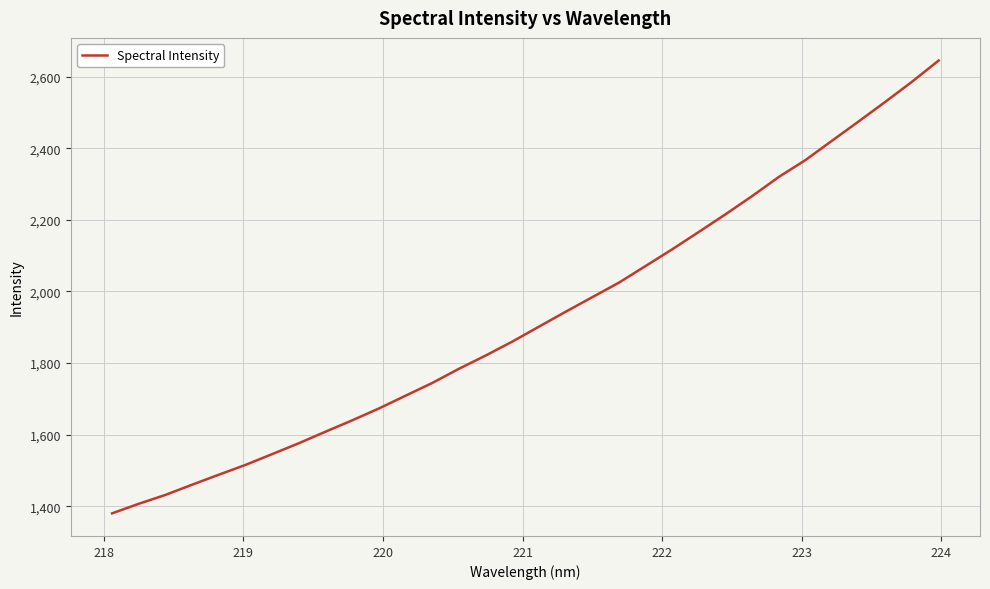

What is the smallest value displayed?

1380.2